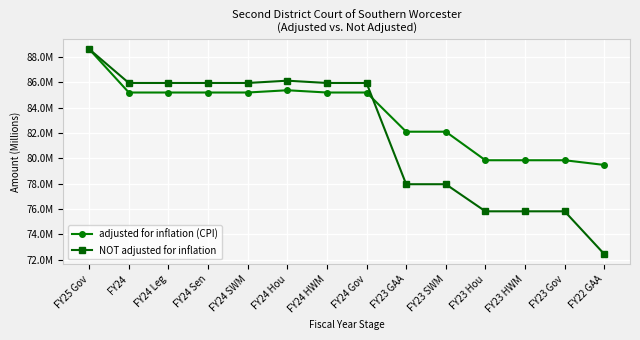

What are all the series names shown in the legend?

adjusted for inflation (CPI), NOT adjusted for inflation